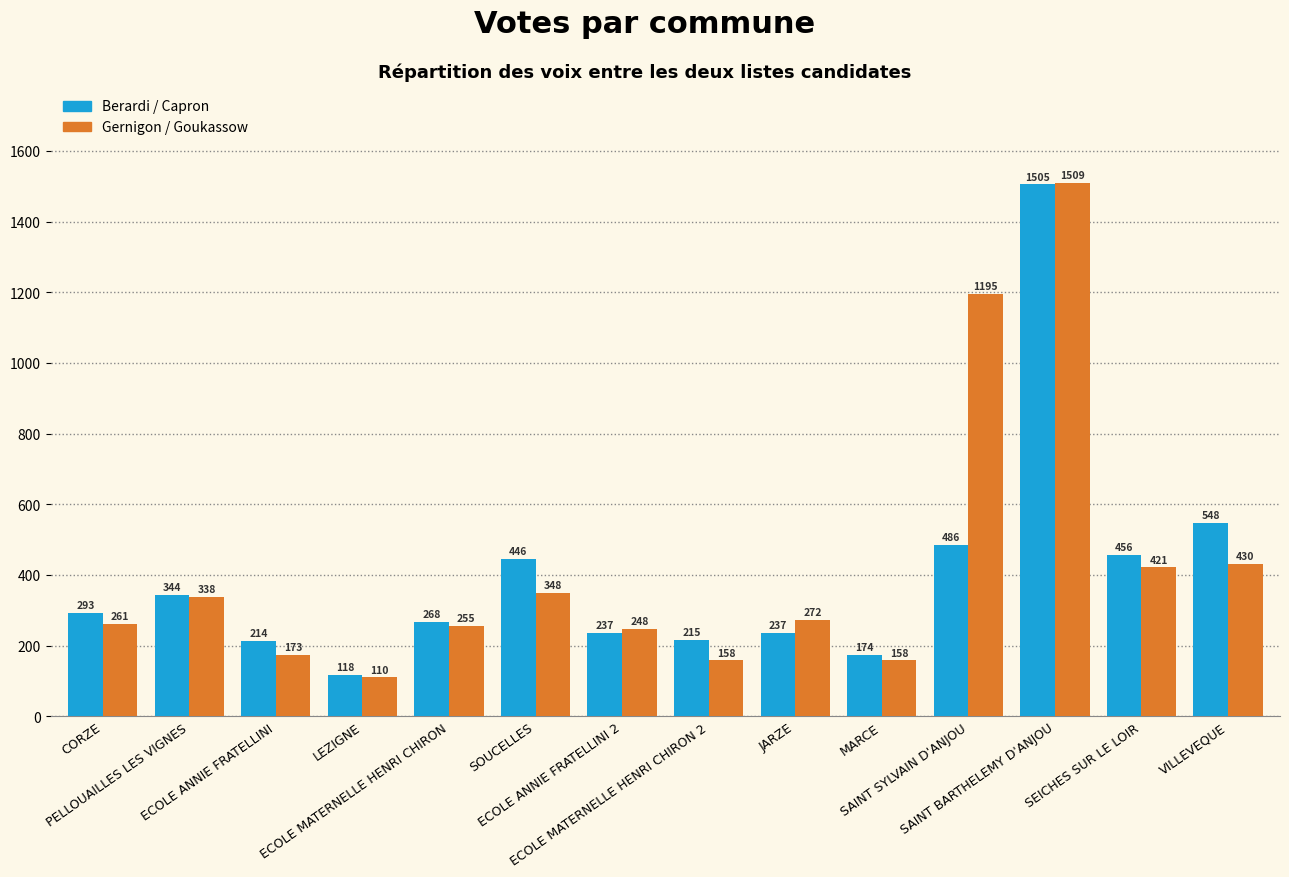

What is the maximum value shown in the chart?

1509